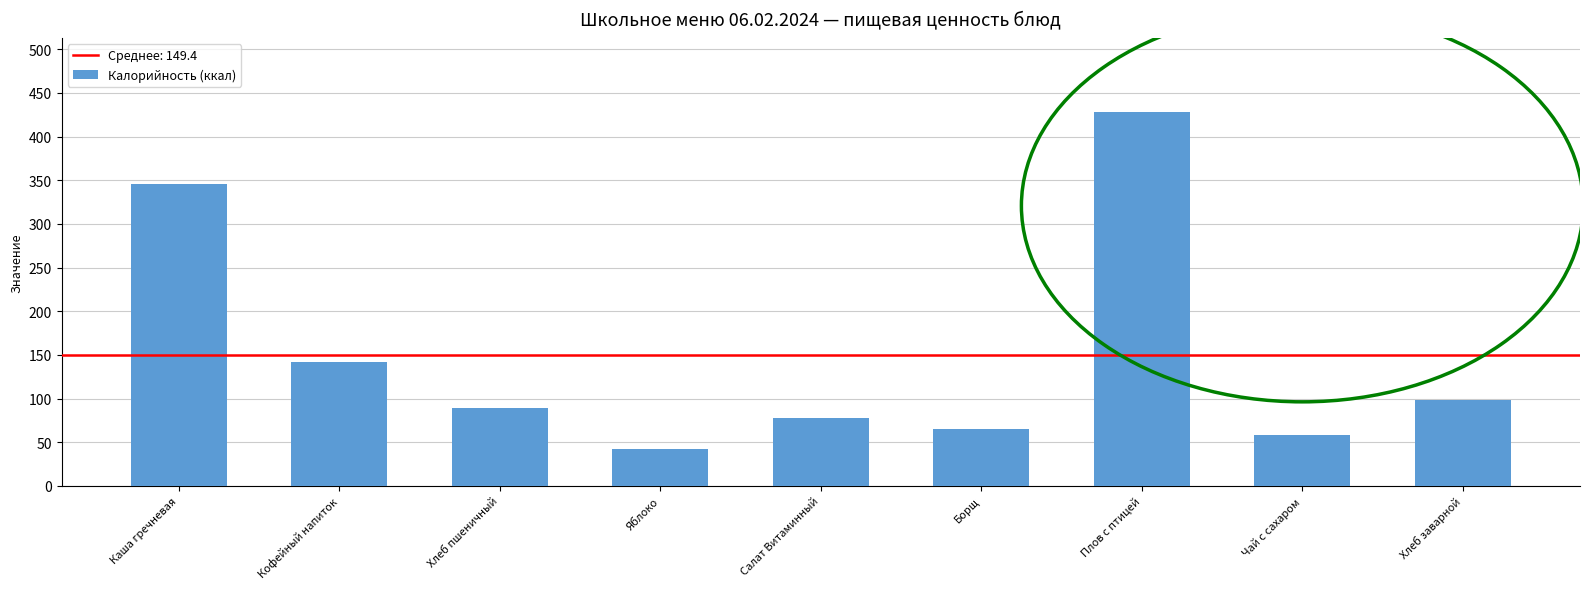

Rank the categories by value from lowest to highest.

Яблоко, Чай с сахаром, Борщ, Салат Витаминный, Хлеб пшеничный, Хлеб заварной, Кофейный напиток, Каша гречневая, Плов с птицей